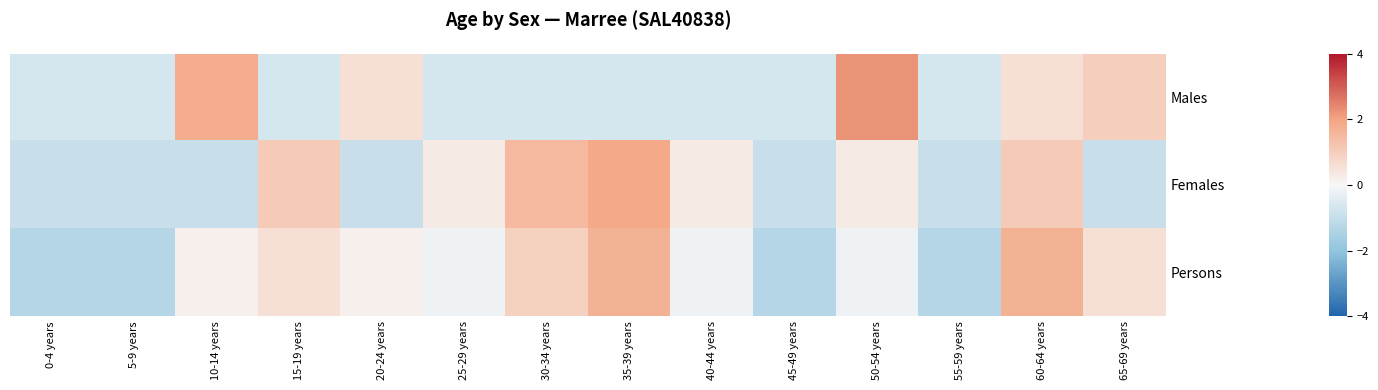

Reading left to right, list all the values displayed in this chart.

Males: 0-4 years=-0.7	5-9 years=-0.7	10-14 years=1.8	15-19 years=-0.7	20-24 years=0.6	25-29 years=-0.7	30-34 years=-0.7	35-39 years=-0.7	40-44 years=-0.7	45-49 years=-0.7	50-54 years=2.2	55-59 years=-0.7	60-64 years=0.6	65-69 years=1.0
Females: 0-4 years=-0.9	5-9 years=-0.9	10-14 years=-0.9	15-19 years=1.1	20-24 years=-0.9	25-29 years=0.3	30-34 years=1.5	35-39 years=1.9	40-44 years=0.3	45-49 years=-0.9	50-54 years=0.3	55-59 years=-0.9	60-64 years=1.1	65-69 years=-0.9
Persons: 0-4 years=-1.3	5-9 years=-1.3	10-14 years=0.2	15-19 years=0.6	20-24 years=0.2	25-29 years=-0.2	30-34 years=0.9	35-39 years=1.7	40-44 years=-0.2	45-49 years=-1.3	50-54 years=-0.2	55-59 years=-1.3	60-64 years=1.7	65-69 years=0.6